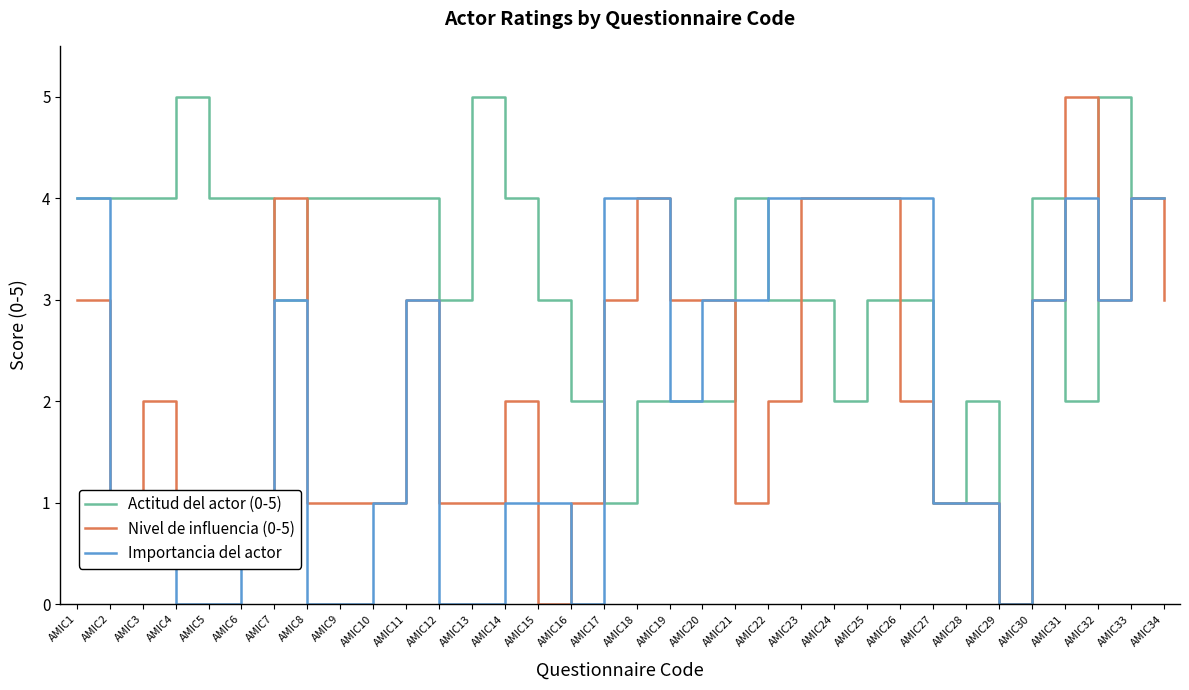

Which series changed the most between AMIC9 and AMIC28?

Actitud del actor (0-5)